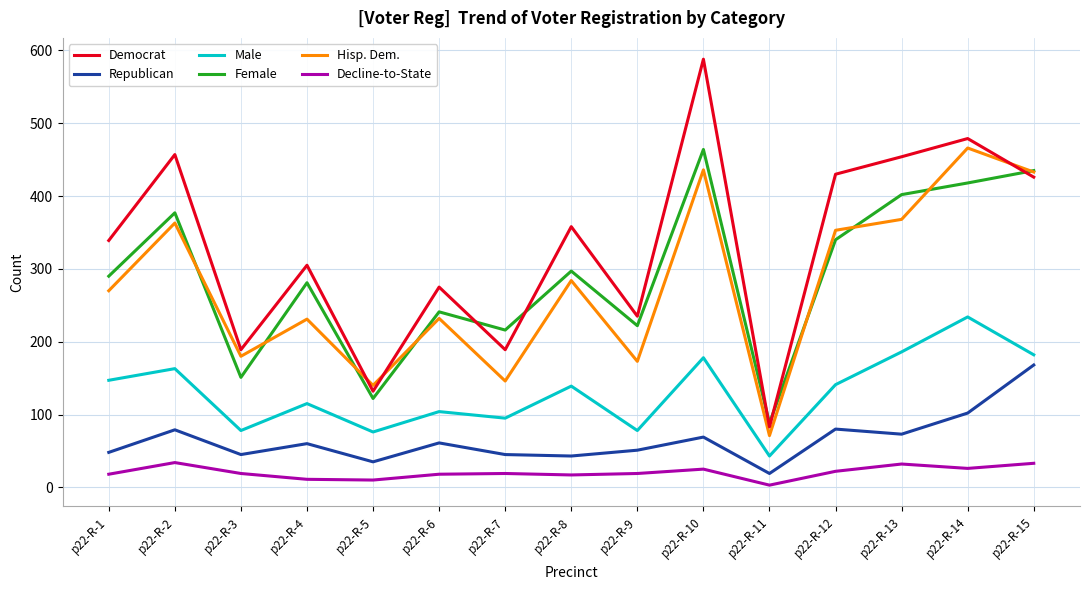

What is the sum of all Hisp. Dem. values?

4146